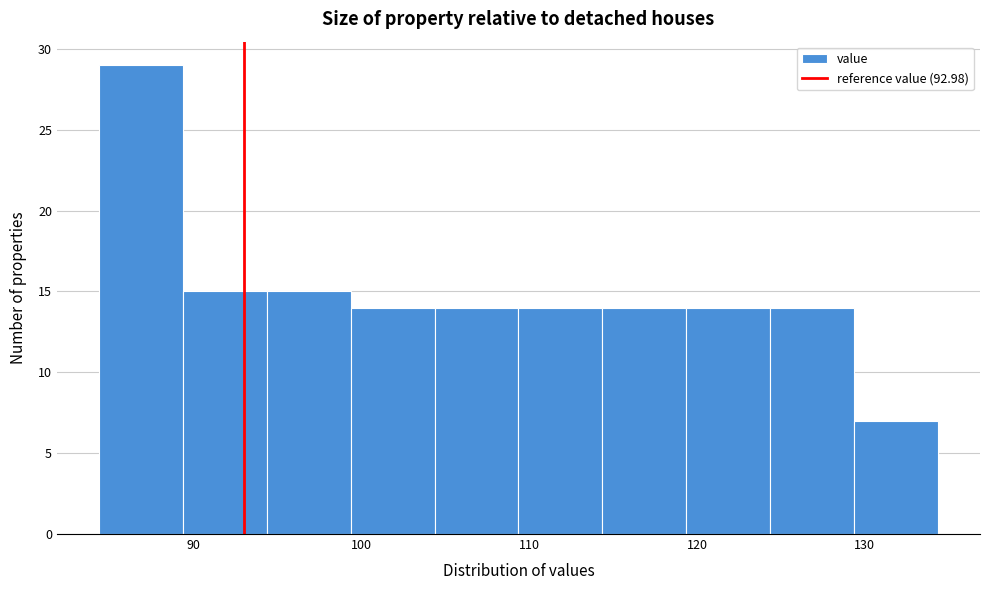

Reading left to right, transcribe this chart: for each bar, give the range it covers on the x-axis and its height. Neither the bar edges nor the heights are printed on the chart, so give them approximately, as read against the axes.

84 to 89: 29
89 to 94: 15
94 to 99: 15
99 to 104: 14
104 to 109: 14
109 to 114: 14
114 to 119: 14
119 to 124: 14
124 to 129: 14
129 to 134: 7